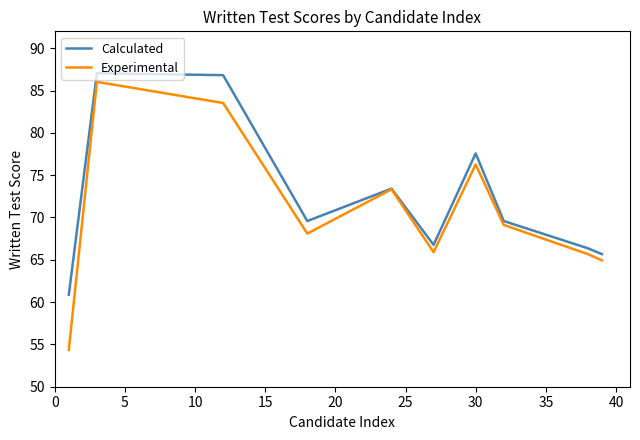

Which series has the largest range (max minus min)?

Experimental